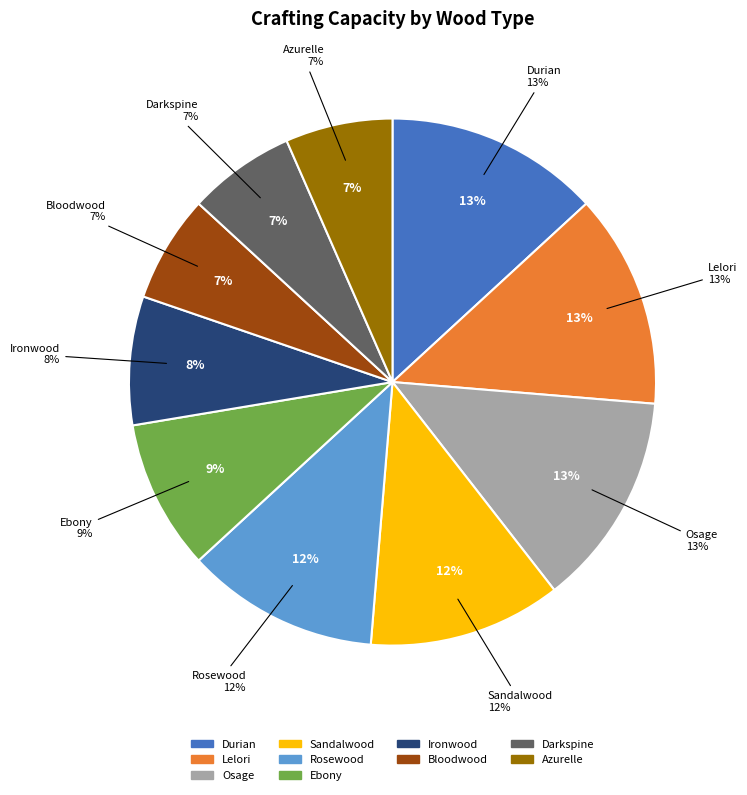

Count the number of slices in the pie.

10